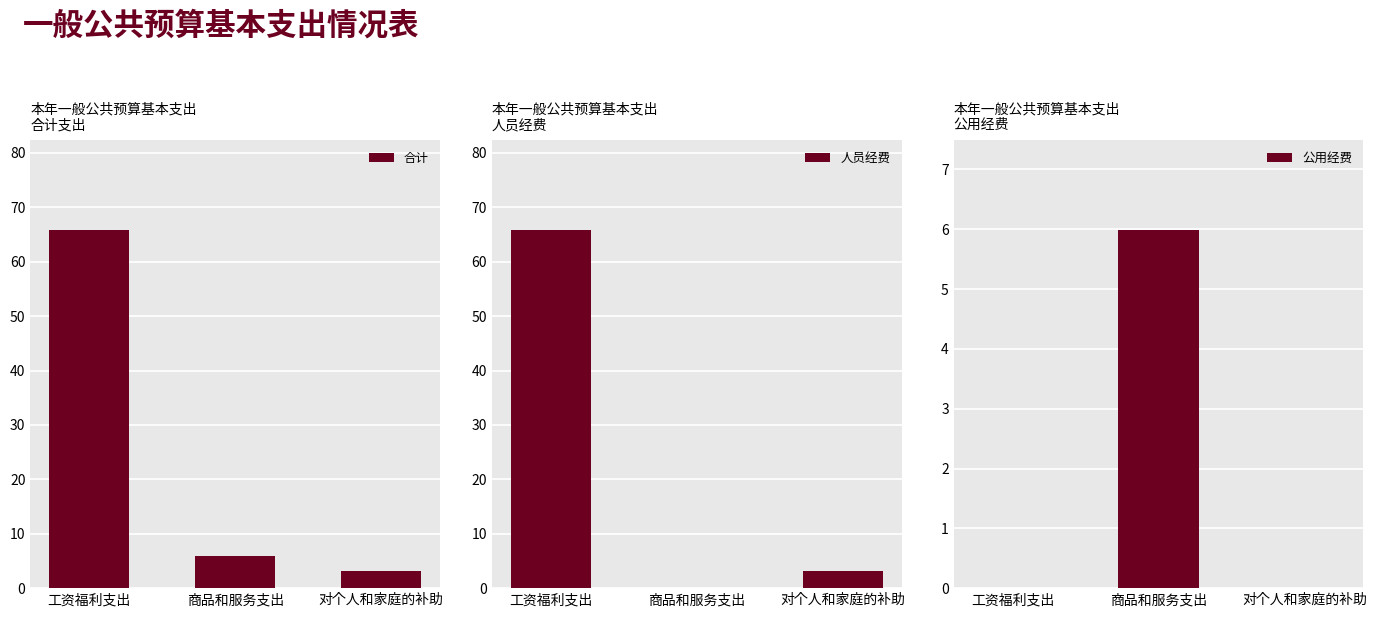

What is the difference between the highest and lowest values at 对个人和家庭的补助?

3.1